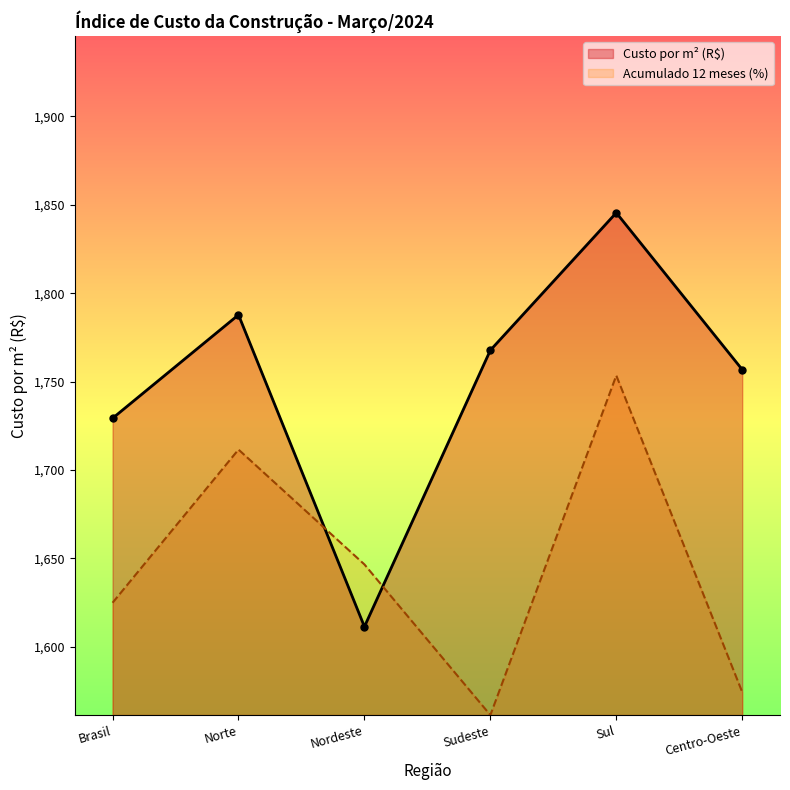

What is the sum of the Custo por m² (R$) values at Norte and Centro-Oeste?

3544.5